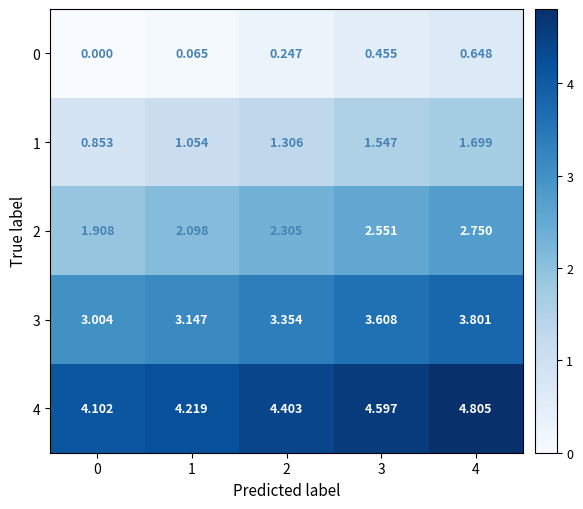

Is the value of 3 at 2 greater than the value of 2 at 4?

Yes